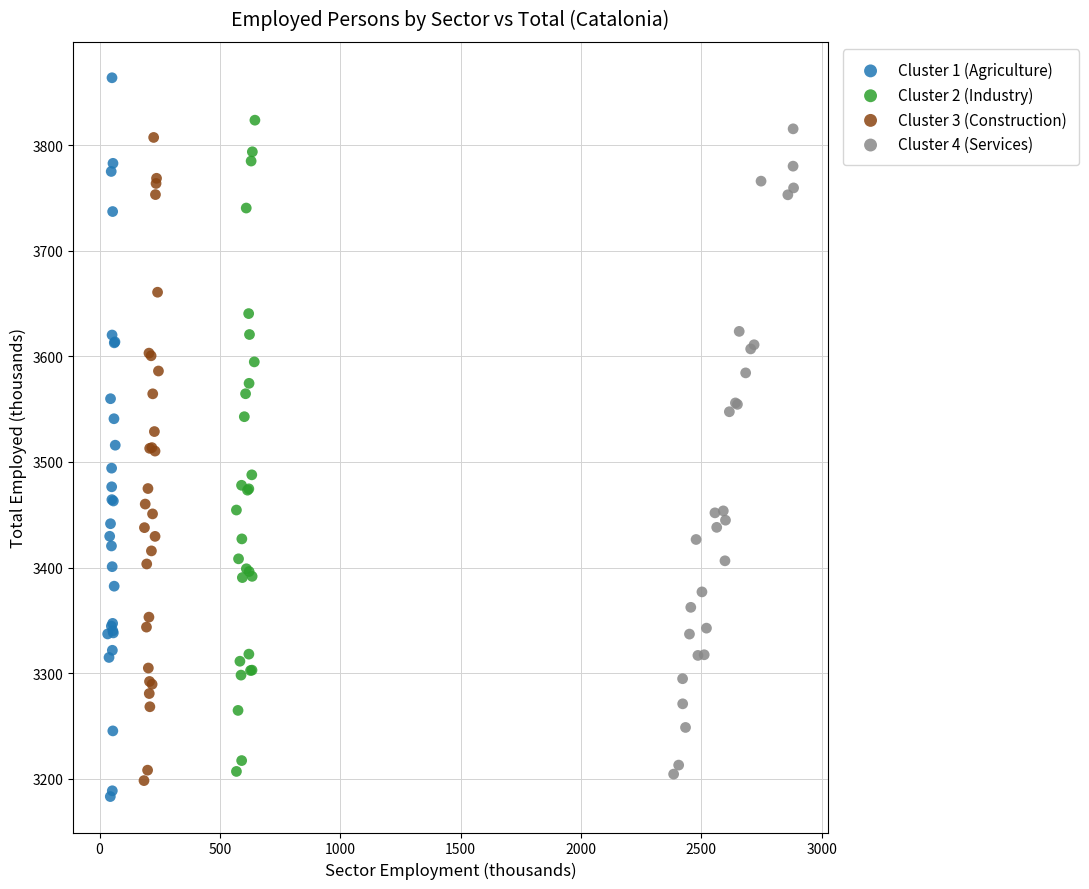

Which series has the widest spread of Y values?

Cluster 1 (Agriculture)